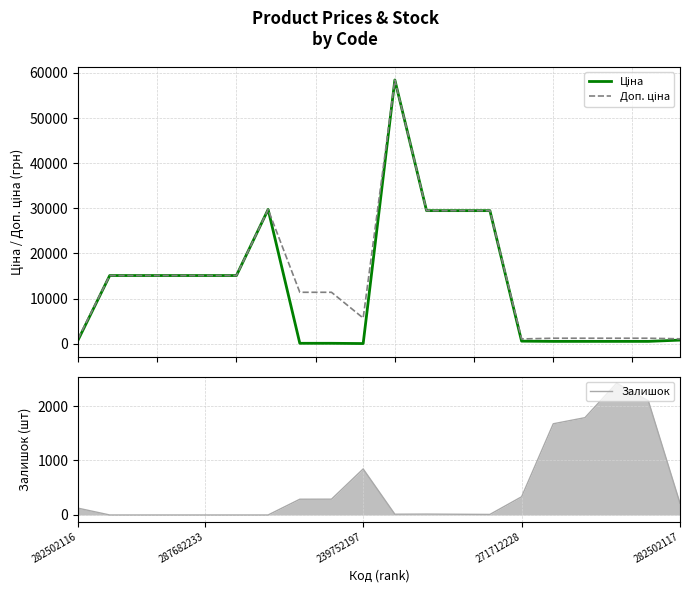

The value of Залишок at 282502116 is 125. True or false?

True